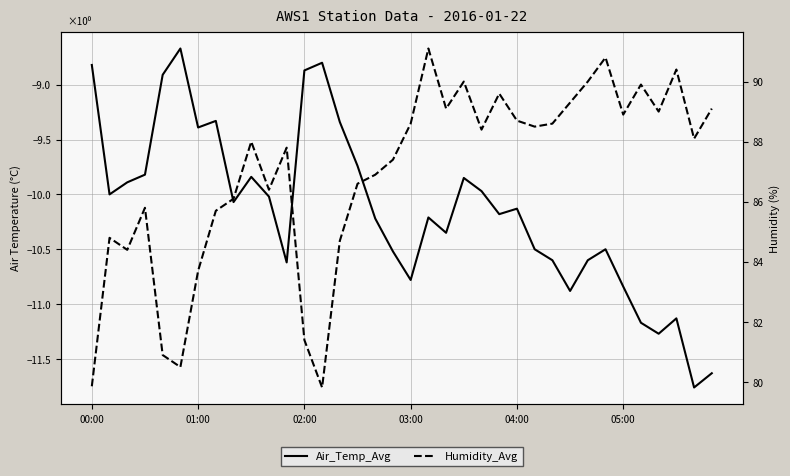

How many data points in Air_Temp_Avg are less than -10?

21